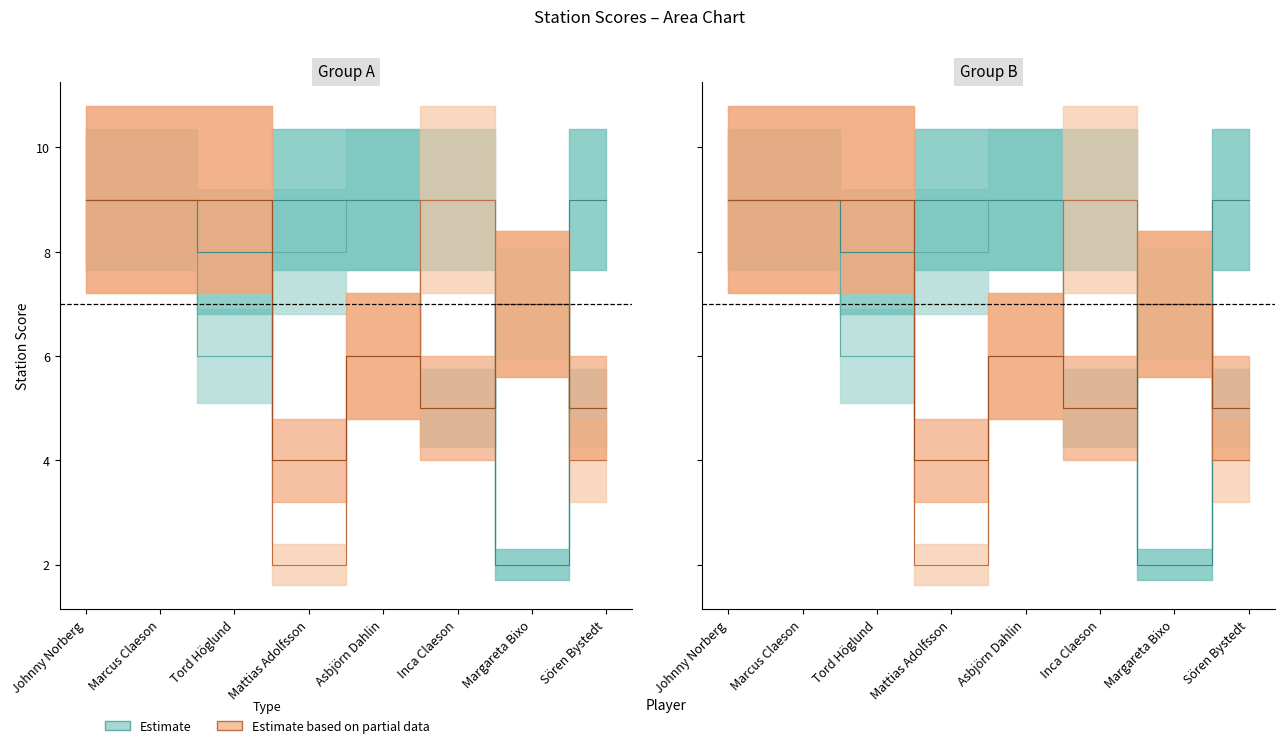

True or false: Stn 5 has a value of 6 at Marcus Claeson.

False